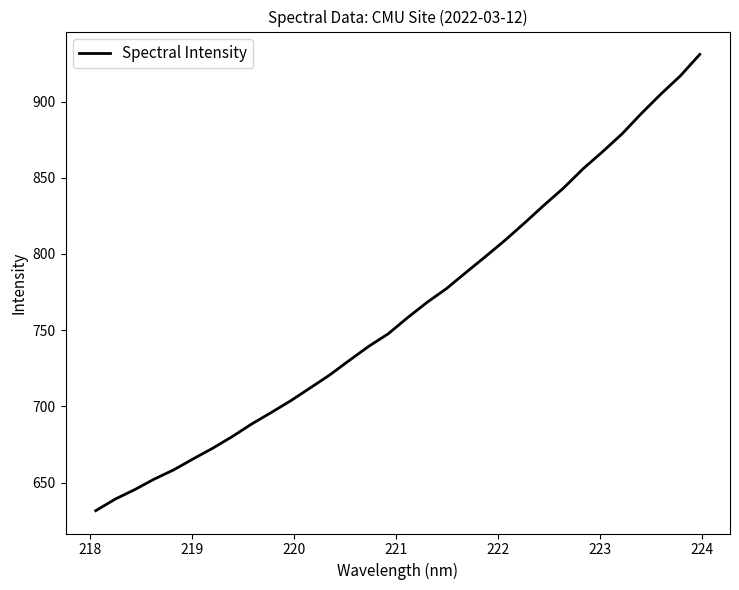

How many categories are shown in the chart?

32